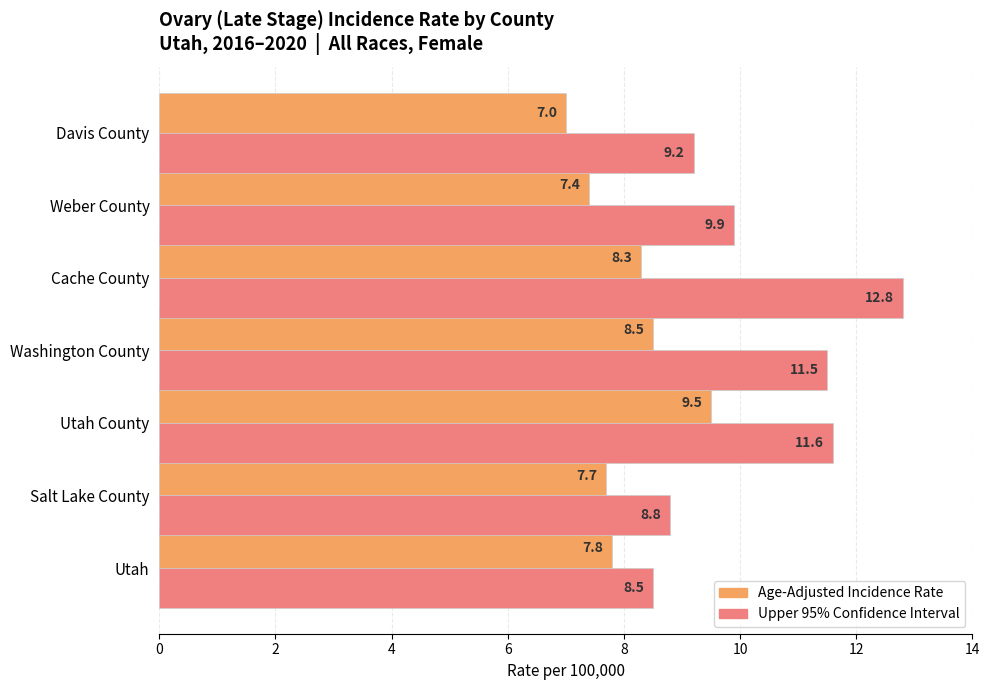

Which series changed the most between Salt Lake County and Davis County?

Age-Adjusted Incidence Rate